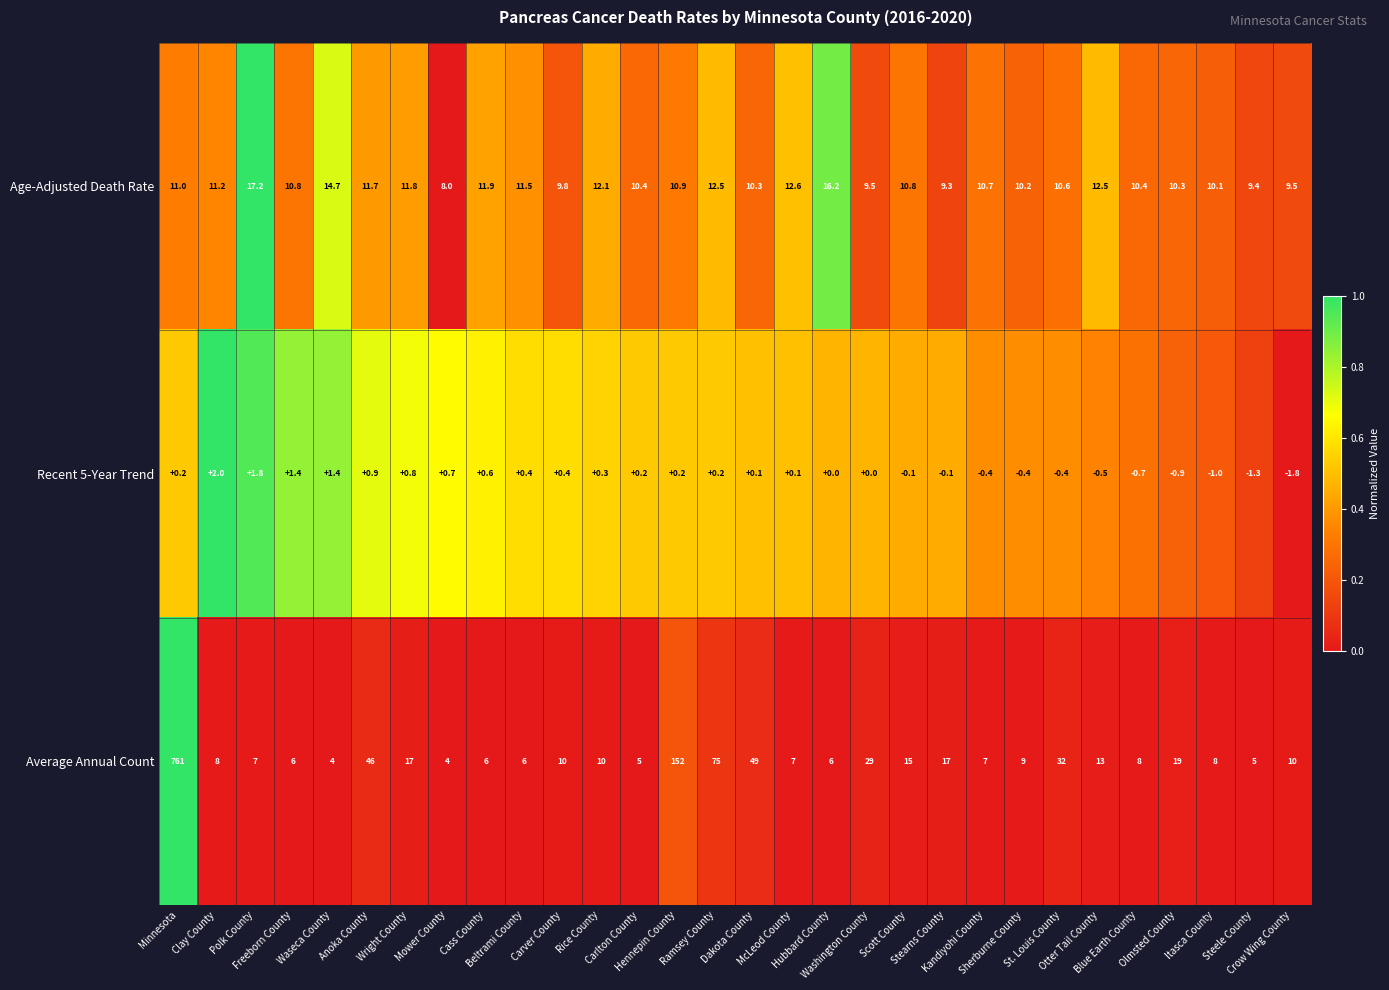

What is the total value across all series at Steele County?

13.1